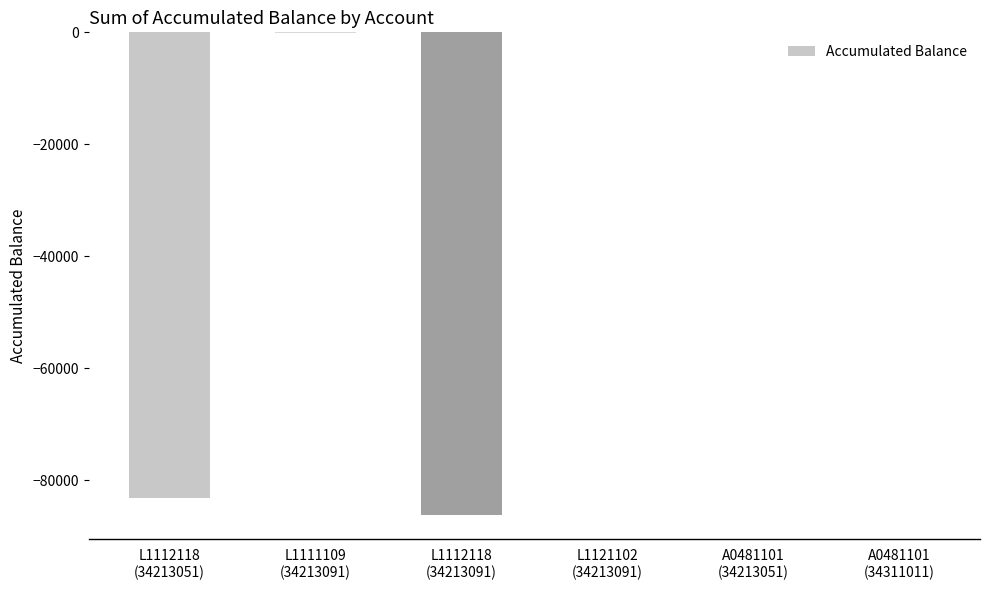

What is the sum of all values?

-169586.5